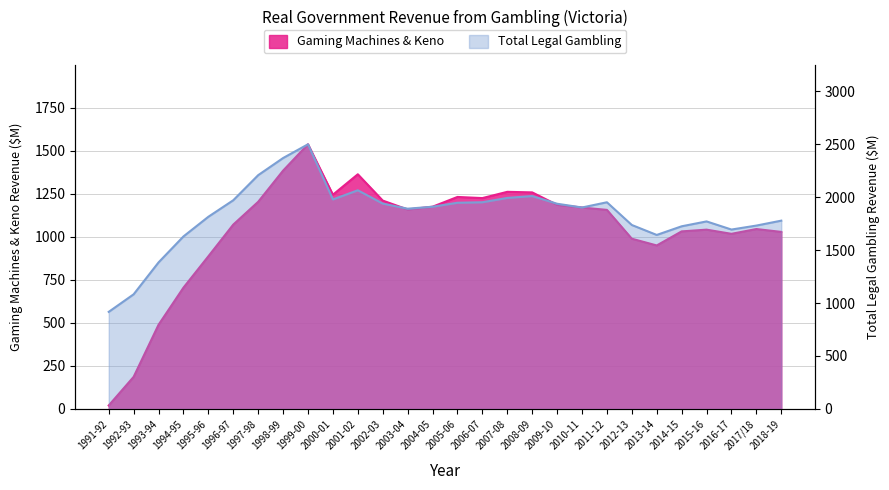

Reading left to right, extract all data points from this chart.

Gaming Machines & Keno: 1991-92=20.2	1992-93=186.4	1993-94=489.1	1994-95=704.8	1995-96=887.0	1996-97=1071.2	1997-98=1203.5	1998-99=1384.7	1999-00=1537.8	2000-01=1244.9	2001-02=1363.5	2002-03=1210.7	2003-04=1158.9	2004-05=1175.1	2005-06=1231.7	2006-07=1225.1	2007-08=1261.5	2008-09=1258.3	2009-10=1185.9	2010-11=1170.3	2011-12=1156.5	2012-13=989.0	2013-14=949.9	2014-15=1031.6	2015-16=1041.8	2016-17=1017.5	2017/18=1045.3	2018-19=1028.6
Total Legal Gambling: 1991-92=916.6	1992-93=1082.5	1993-94=1383.7	1994-95=1629.0	1995-96=1814.7	1996-97=1970.8	1997-98=2207.7	1998-99=2369.4	1999-00=2499.2	2000-01=1978.7	2001-02=2064.9	2002-03=1939.2	2003-04=1891.1	2004-05=1909.5	2005-06=1947.2	2006-07=1951.8	2007-08=1992.7	2008-09=2010.4	2009-10=1937.7	2010-11=1902.3	2011-12=1951.6	2012-13=1737.0	2013-14=1643.0	2014-15=1724.7	2015-16=1770.8	2016-17=1694.0	2017/18=1731.5	2018-19=1778.0